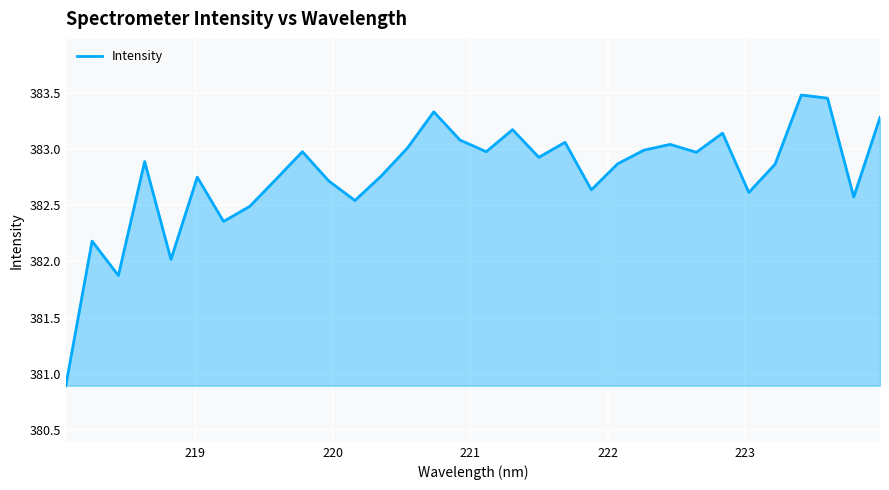

What is the difference between the maximum and minimum values?

2.6